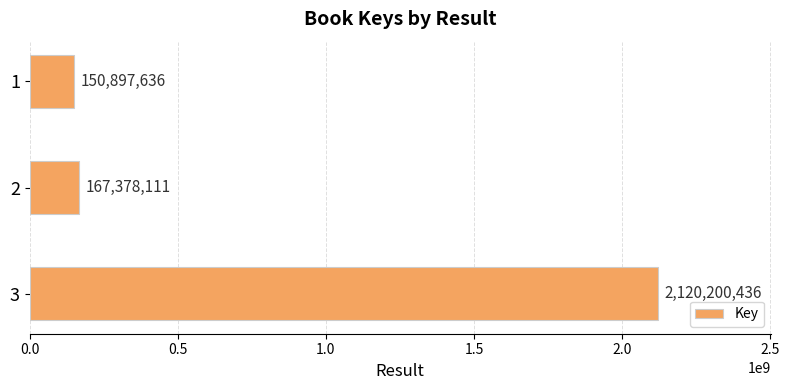

What is the greatest value displayed?

2120200436